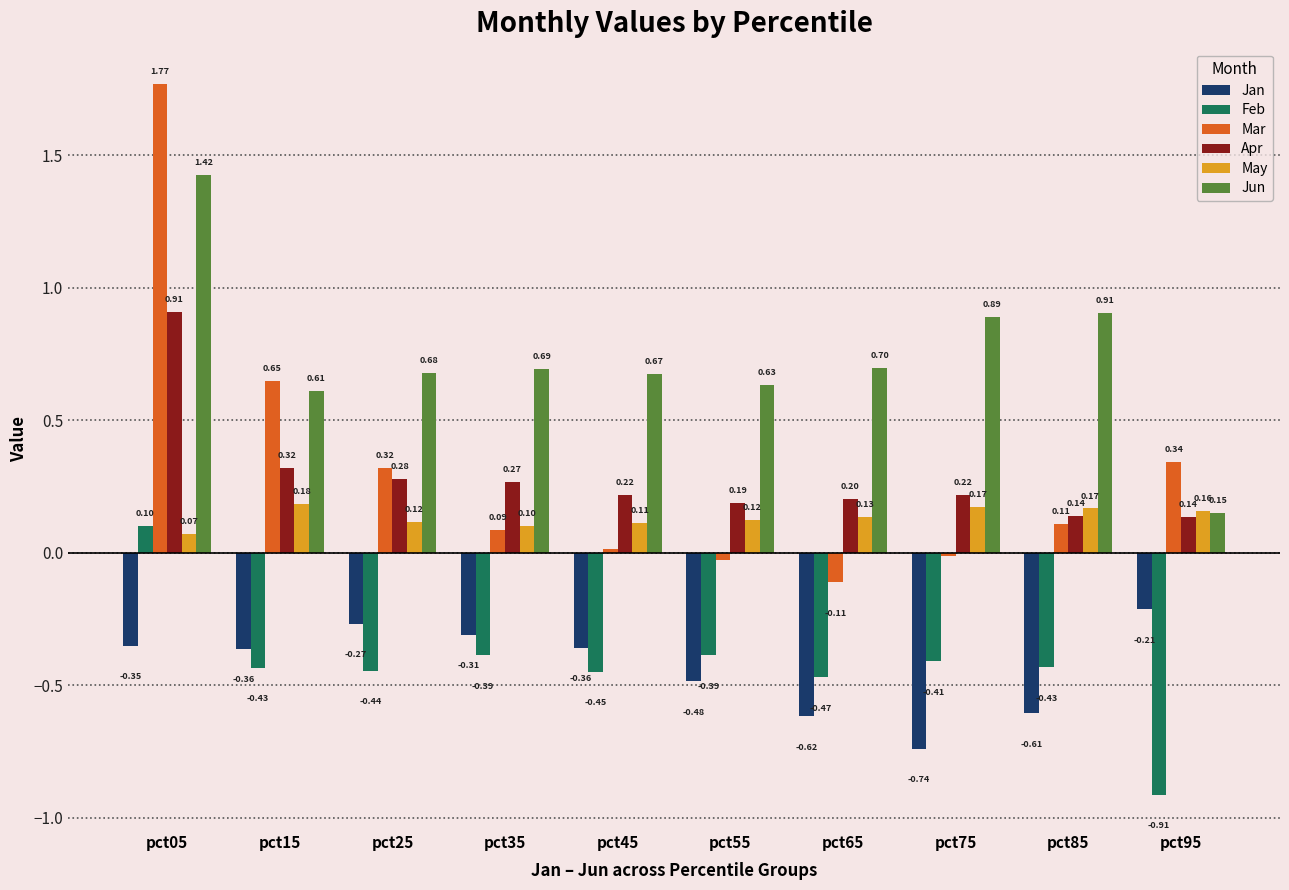

How many bars are there in each group?

6